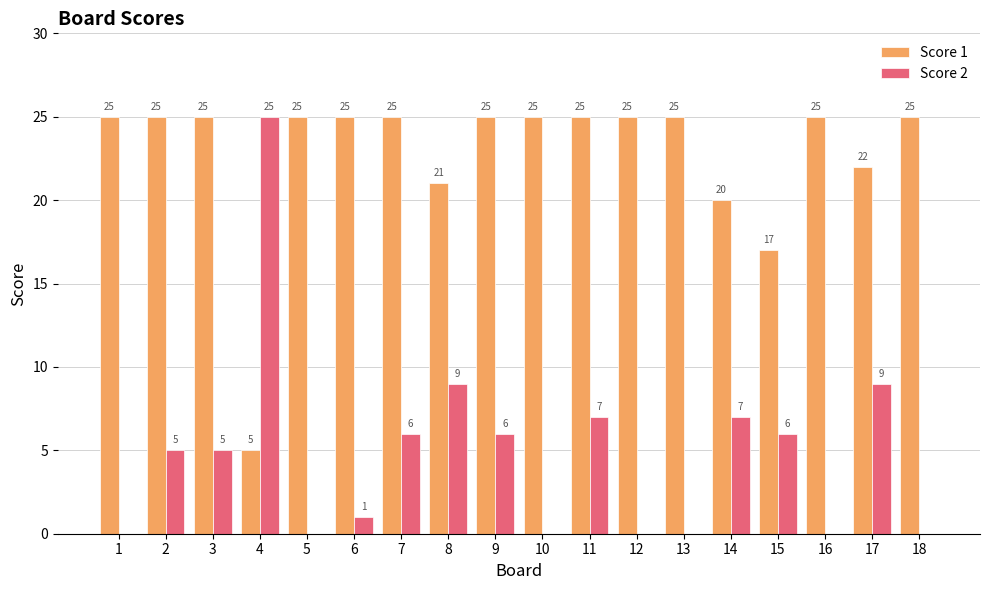

Which series has the largest total across all categories?

Score 1